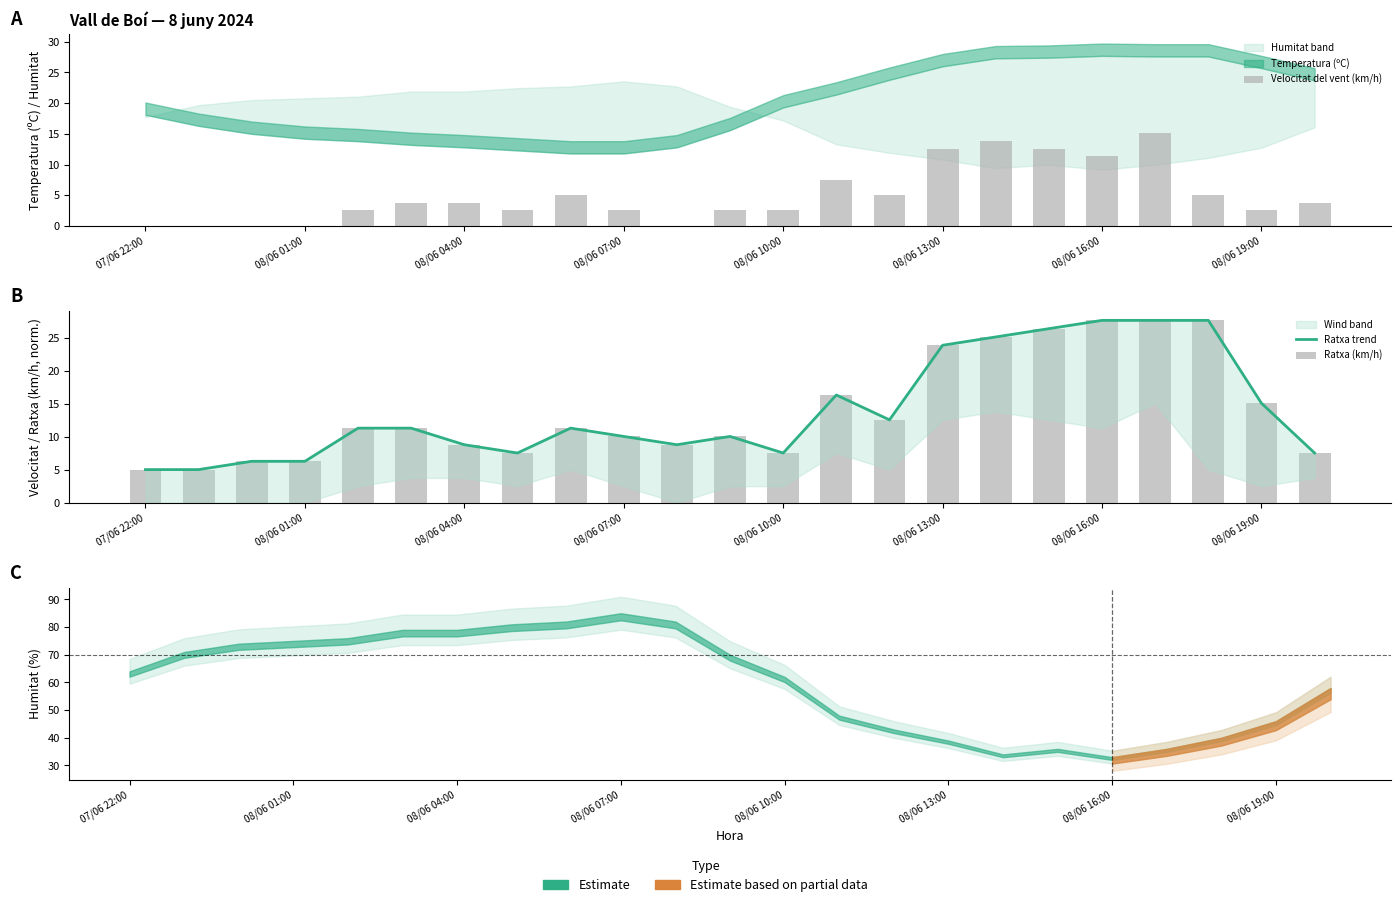

Is it true that Velocitat del vent (km/h) equals 2.5 at 08/06 07:00?

True